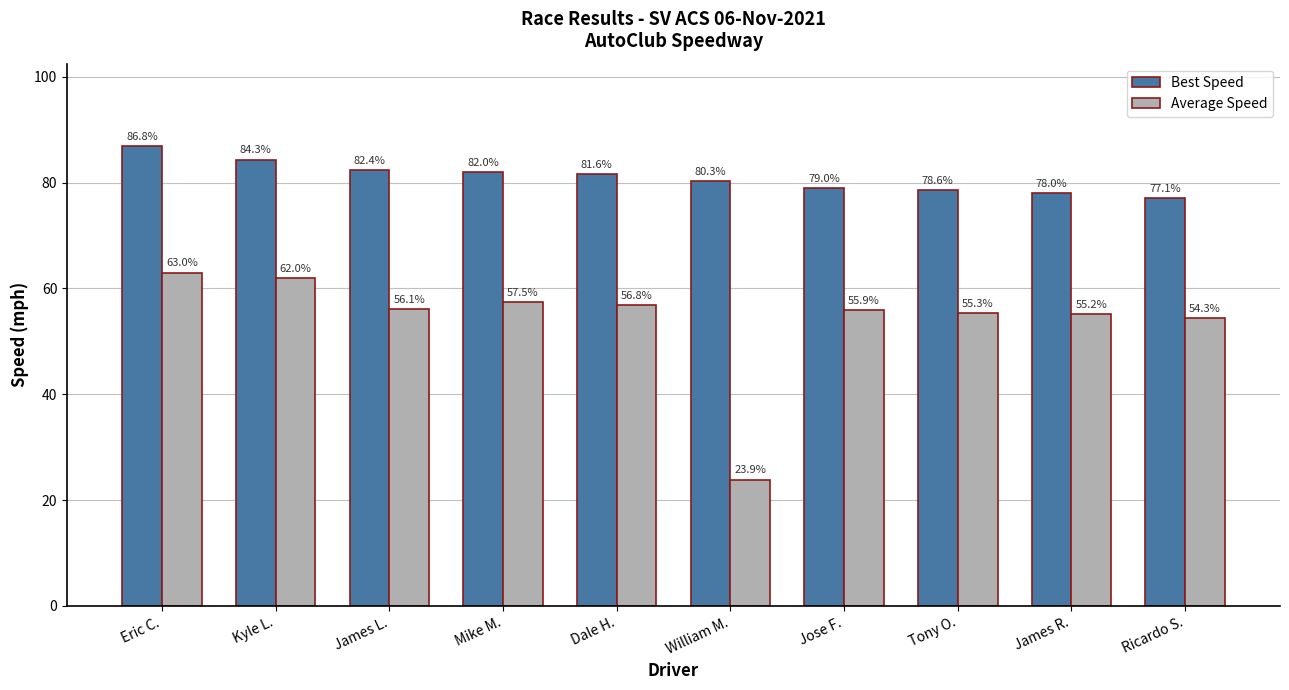

Which category has the highest value across all series?

Eric C.